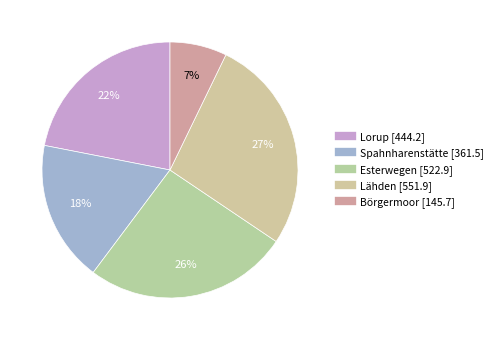

Is the sum of Börgermoor and Spahnharenstätte greater than half?

No